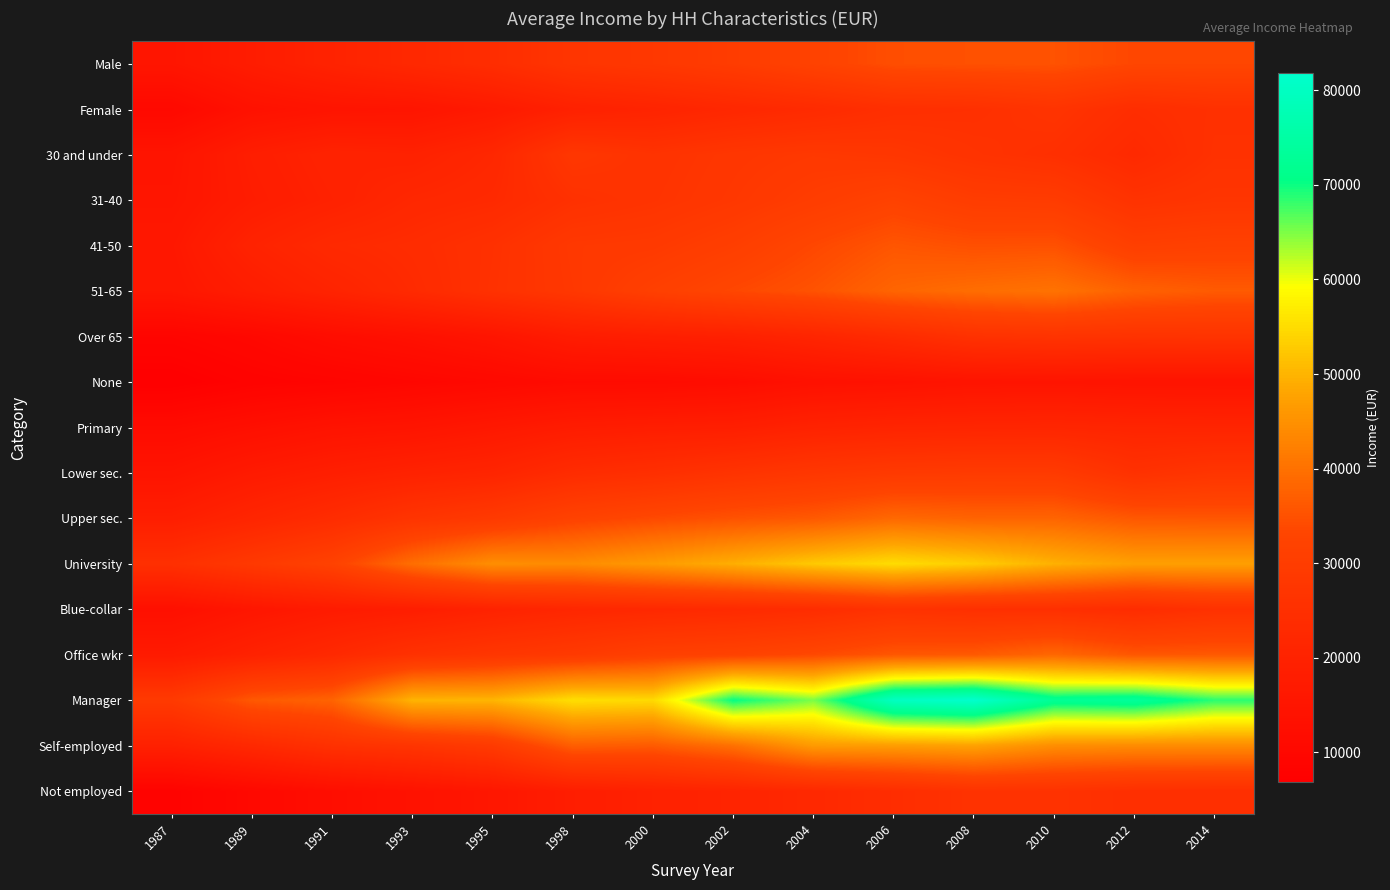

How many data points does each series have?

14